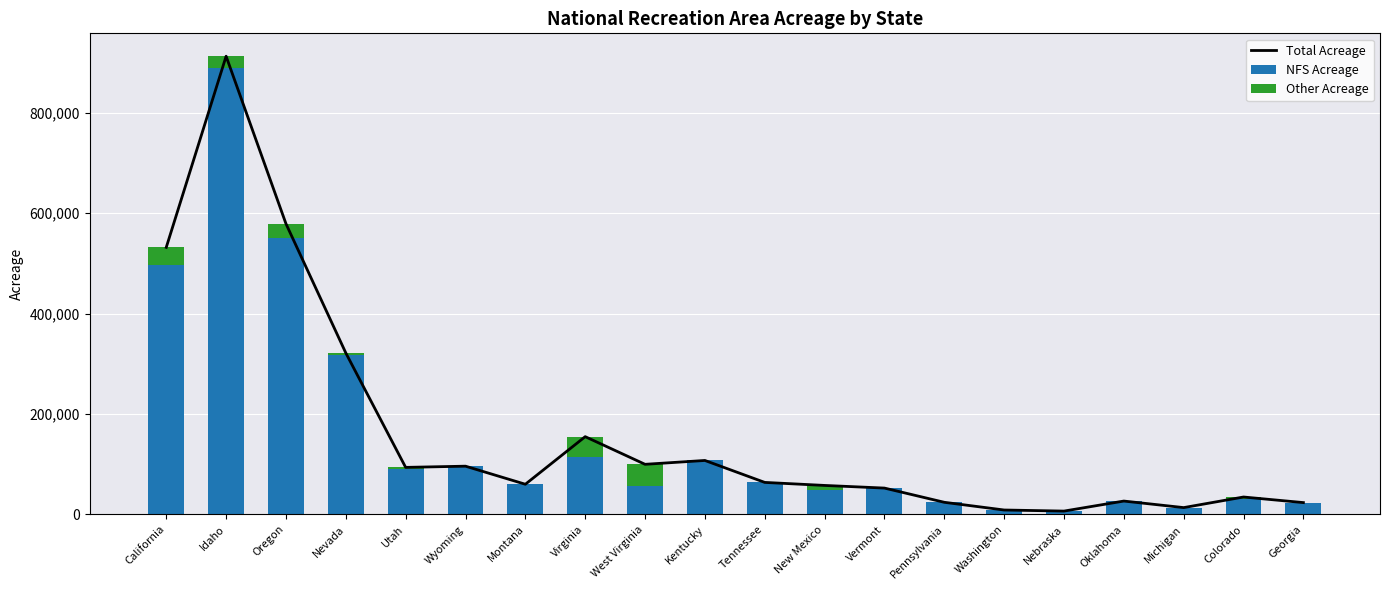

At Oklahoma, list the series in order from largest to smallest.

Total Acreage, NFS Acreage, Other Acreage